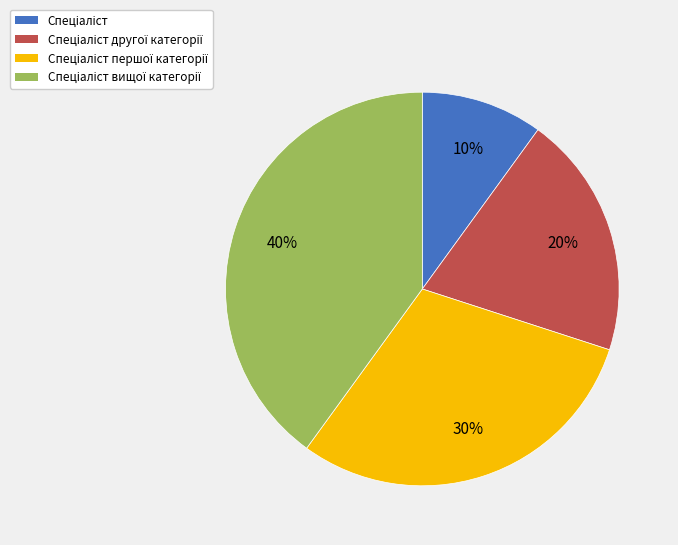

How many segments does this pie chart have?

4